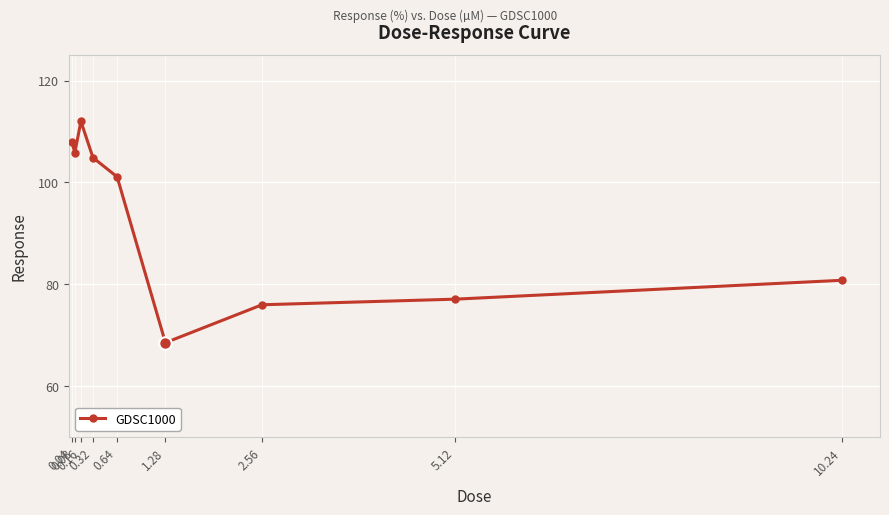

Does the chart have visible grid lines?

Yes